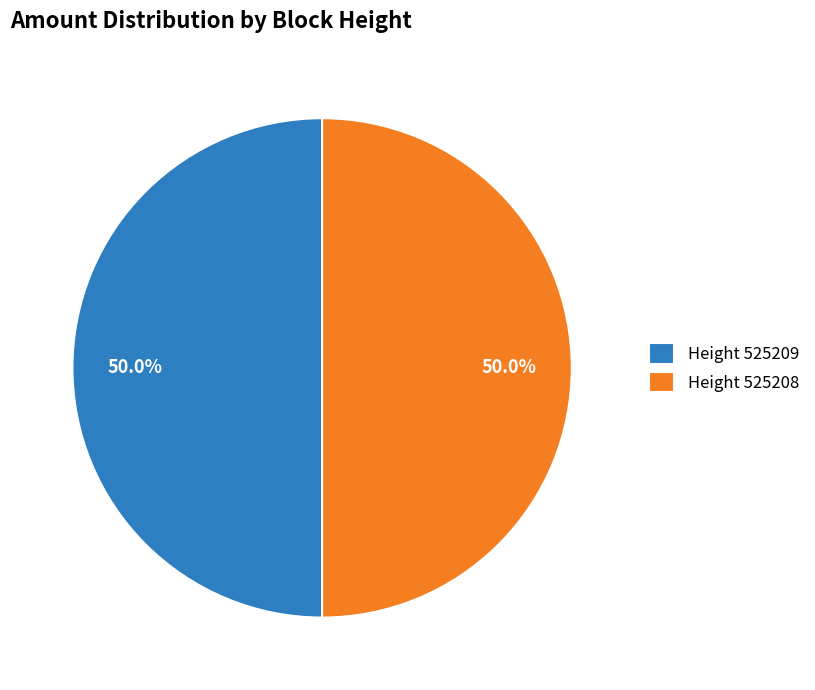

Combined, what portion of the pie is Height 525208 and Height 525209?

100.0%